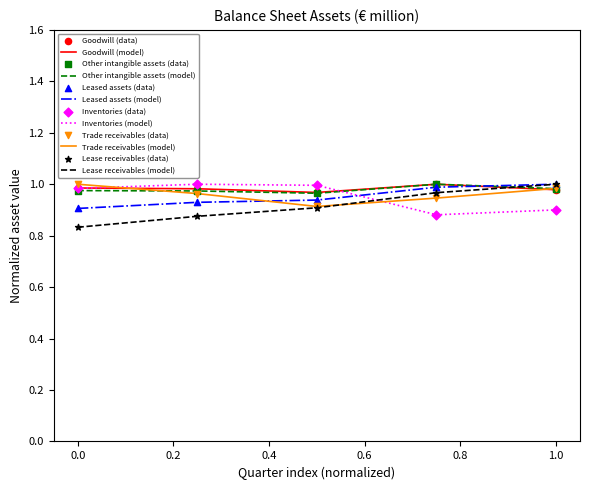

Is this an area chart (filled region under the line)?

No